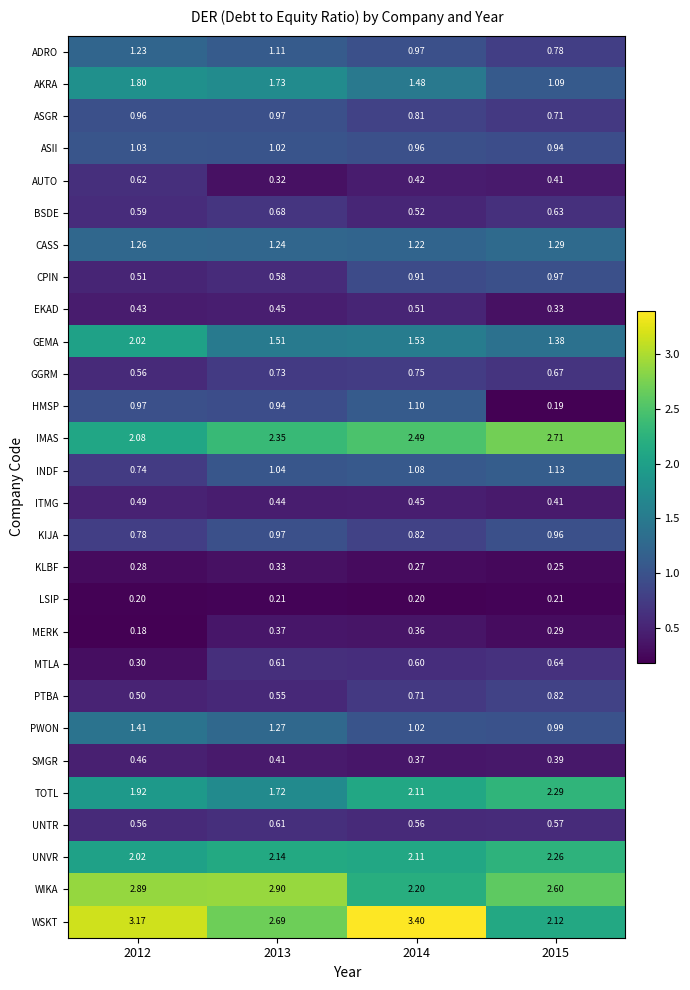

Which series has the widest spread of values?

WSKT